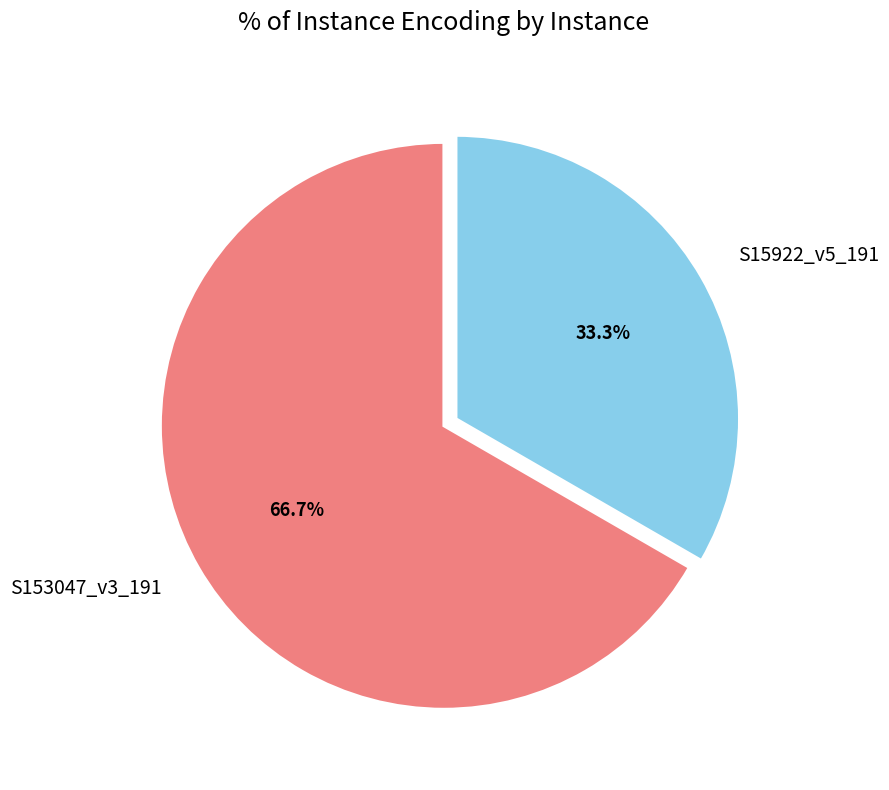

Rank the categories by value from highest to lowest.

S153047_v3_191, S15922_v5_191